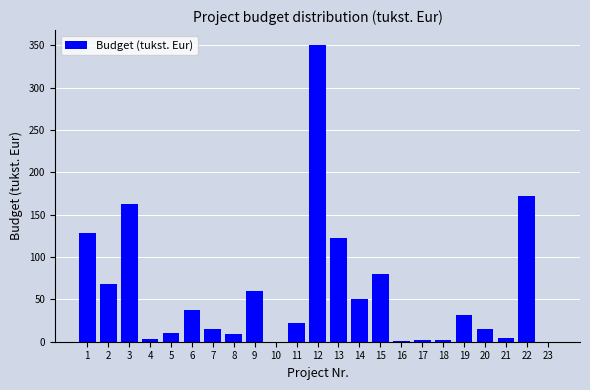

Approximately how many times larger is the value at 6 compared to 19?

1.2